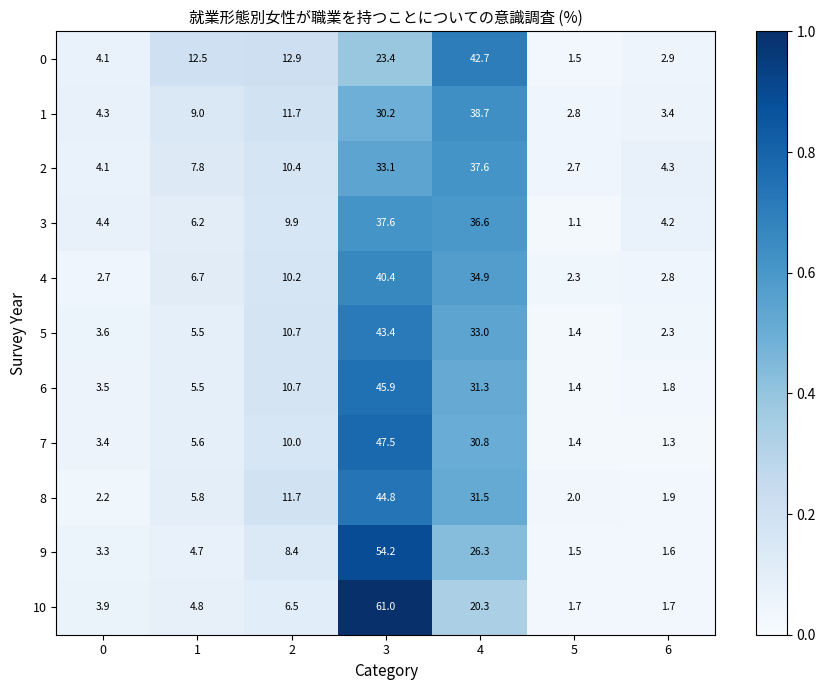

What is the difference between the highest and lowest values at 3?

37.6